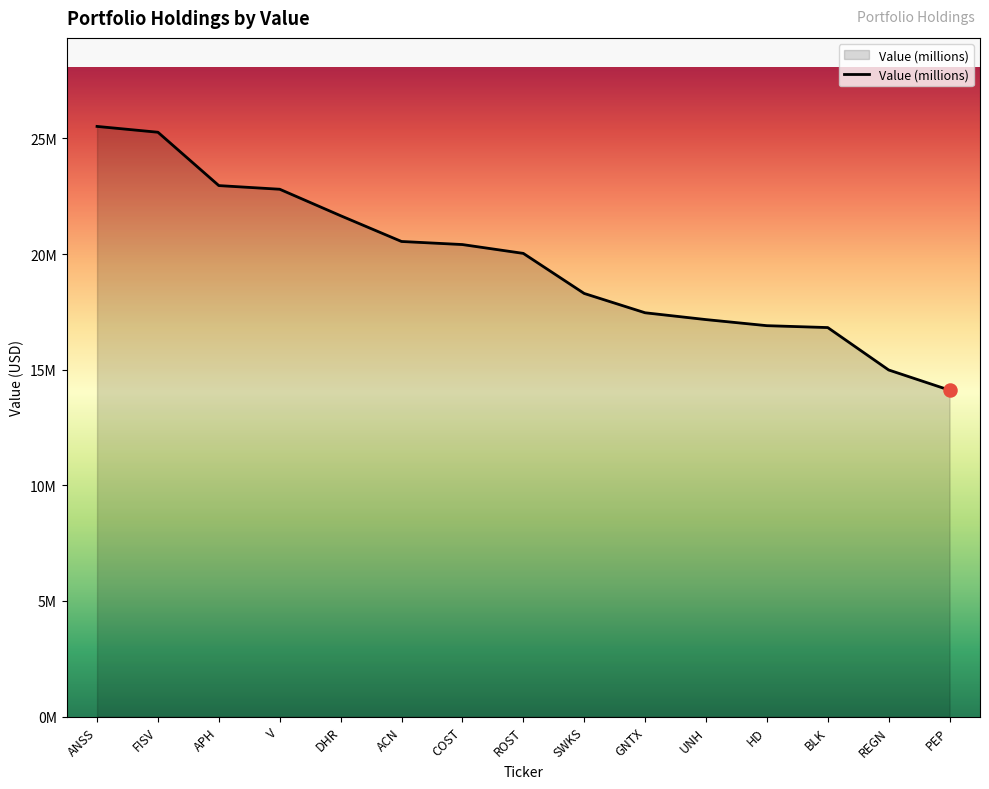

Between HD and SWKS, which is larger?

SWKS